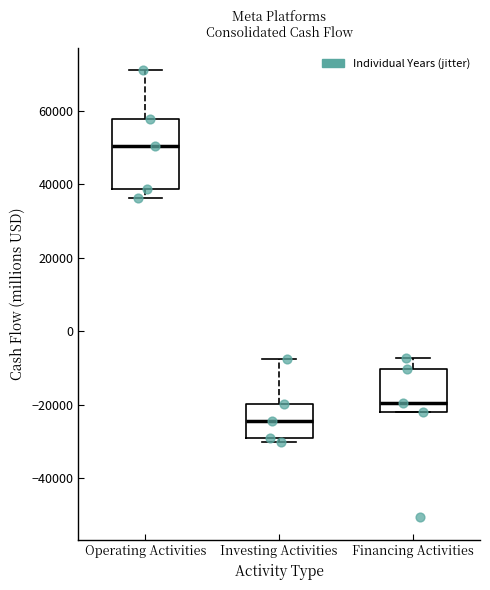

Which box's median line is the lowest?

Investing Activities